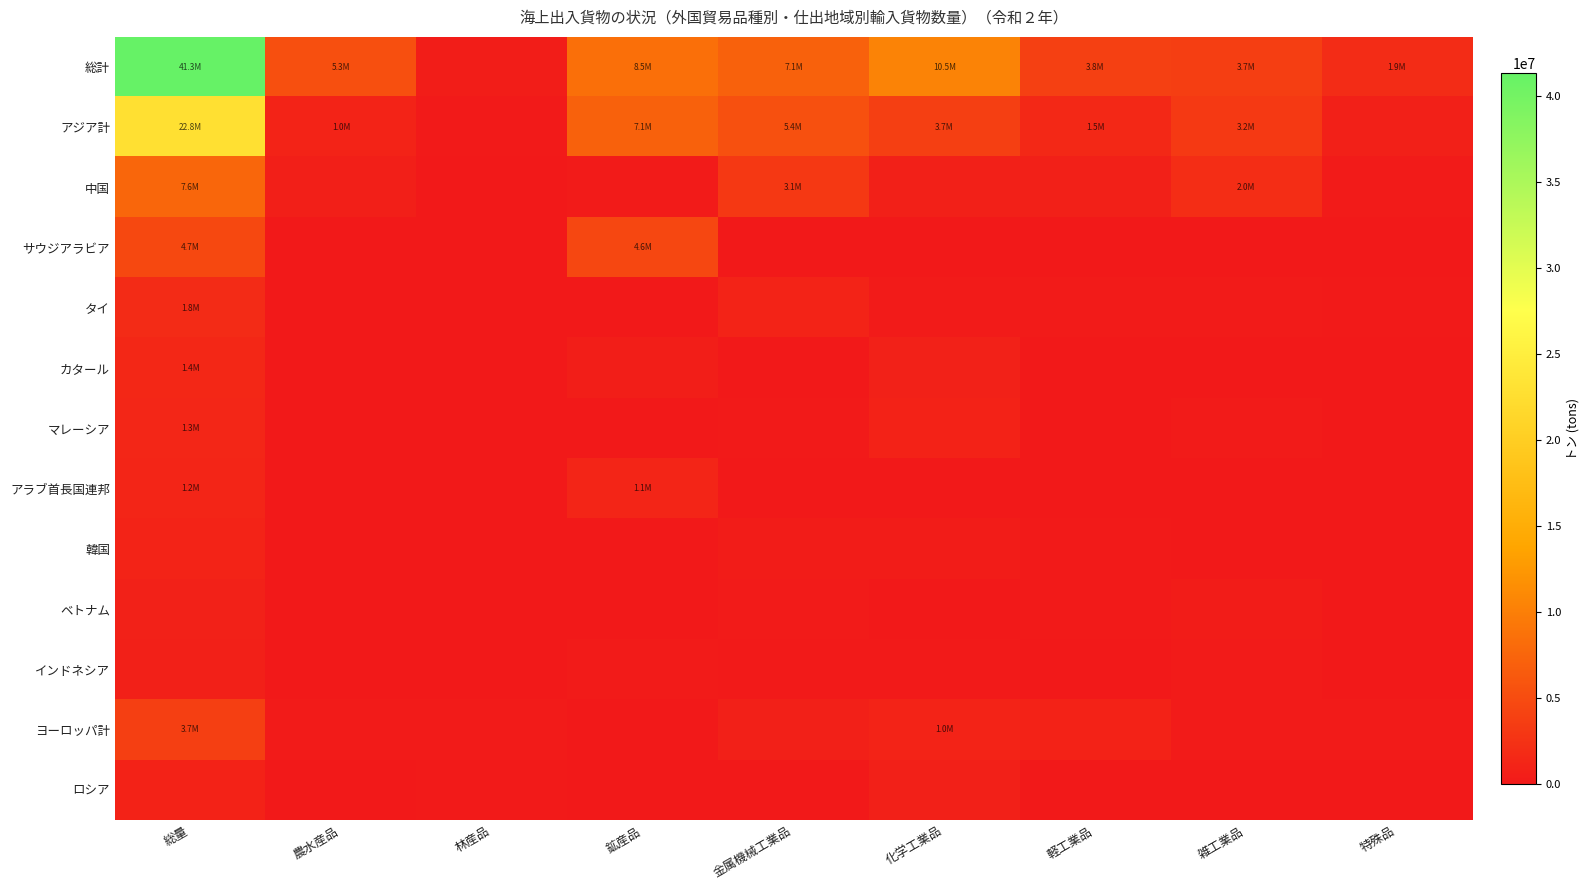

Reading left to right, extract all data points from this chart.

総計: 総量=41333617	農水産品=5311187	林産品=461540	鉱産品=8531379	金属機械工業品=7147956	化学工業品=10494148	軽工業品=3830469	雑工業品=3666687	特殊品=1890251
アジア計: 総量=22842562	農水産品=1008888	林産品=103922	鉱産品=7114495	金属機械工業品=5432847	化学工業品=3735124	軽工業品=1508569	雑工業品=3191520	特殊品=747197
中国: 総量=7586029	農水産品=570799	林産品=8408	鉱産品=201162	金属機械工業品=3112469	化学工業品=738980	軽工業品=680409	雑工業品=1968408	特殊品=305394
サウジアラビア: 総量=4676284	農水産品=42	林産品=0	鉱産品=4595100	金属機械工業品=33636	化学工業品=42501	軽工業品=24	雑工業品=68	特殊品=4913
タイ: 総量=1848054	農水産品=52075	林産品=14013	鉱産品=1703	金属機械工業品=976189	化学工業品=235249	軽工業品=296067	雑工業品=175221	特殊品=97537
カタール: 総量=1379702	農水産品=0	林産品=0	鉱産品=497200	金属機械工業品=8482	化学工業品=873415	軽工業品=0	雑工業品=605	特殊品=0
マレーシア: 総量=1326521	農水産品=4328	林産品=20578	鉱産品=593	金属機械工業品=84190	化学工業品=933900	軽工業品=46624	雑工業品=166950	特殊品=69358
アラブ首長国連邦: 総量=1213474	農水産品=114	林産品=0	鉱産品=1136923	金属機械工業品=63284	化学工業品=10871	軽工業品=845	雑工業品=937	特殊品=500
韓国: 総量=980857	農水産品=12713	林産品=0	鉱産品=1864	金属機械工業品=387821	化学工業品=341440	軽工業品=123086	雑工業品=59579	特殊品=54354
ベトナム: 総量=808998	農水産品=66805	林産品=14163	鉱産品=12288	金属機械工業品=227054	化学工業品=22513	軽工業品=81160	雑工業品=333180	特殊品=51835
インドネシア: 総量=783568	農水産品=31475	林産品=43287	鉱産品=169625	金属機械工業品=135018	化学工業品=89858	軽工業品=71707	雑工業品=205065	特殊品=37533
ヨーロッパ計: 総量=3718692	農水産品=227589	林産品=302620	鉱産品=7765	金属機械工業品=687831	化学工業品=1033913	軽工業品=925809	雑工業品=237673	特殊品=295492
ロシア: 総量=946196	農水産品=13014	林産品=145141	鉱産品=528	金属機械工業品=57070	化学工業品=705796	軽工業品=6501	雑工業品=11473	特殊品=6673